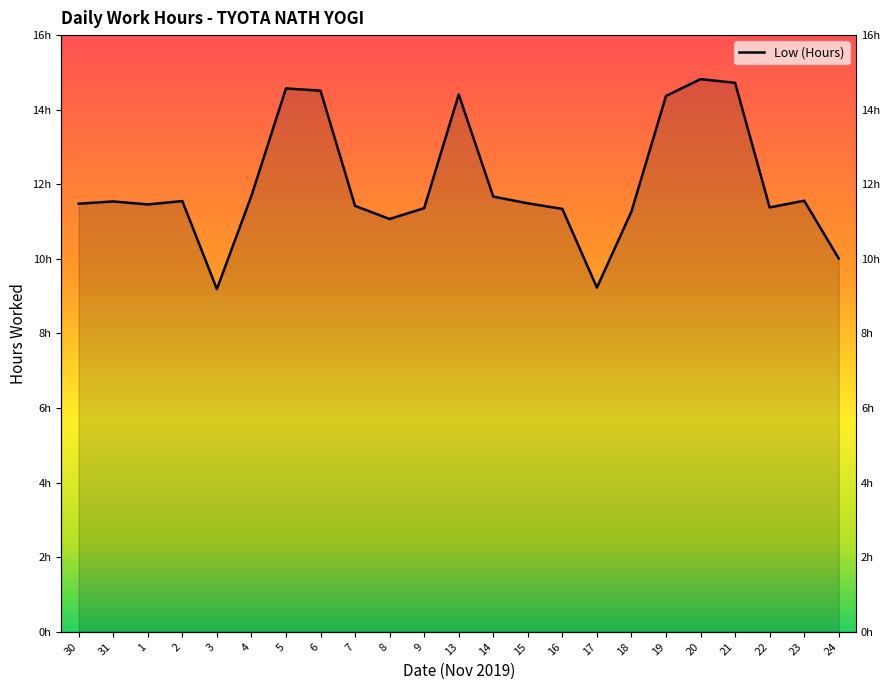

Reading right to left, what are all the values shown in this chart?

10.0	11.6	11.4	14.7	14.8	14.4	11.3	9.2	11.3	11.5	11.7	14.4	11.4	11.1	11.4	14.5	14.6	11.7	9.2	11.6	11.5	11.5	11.5